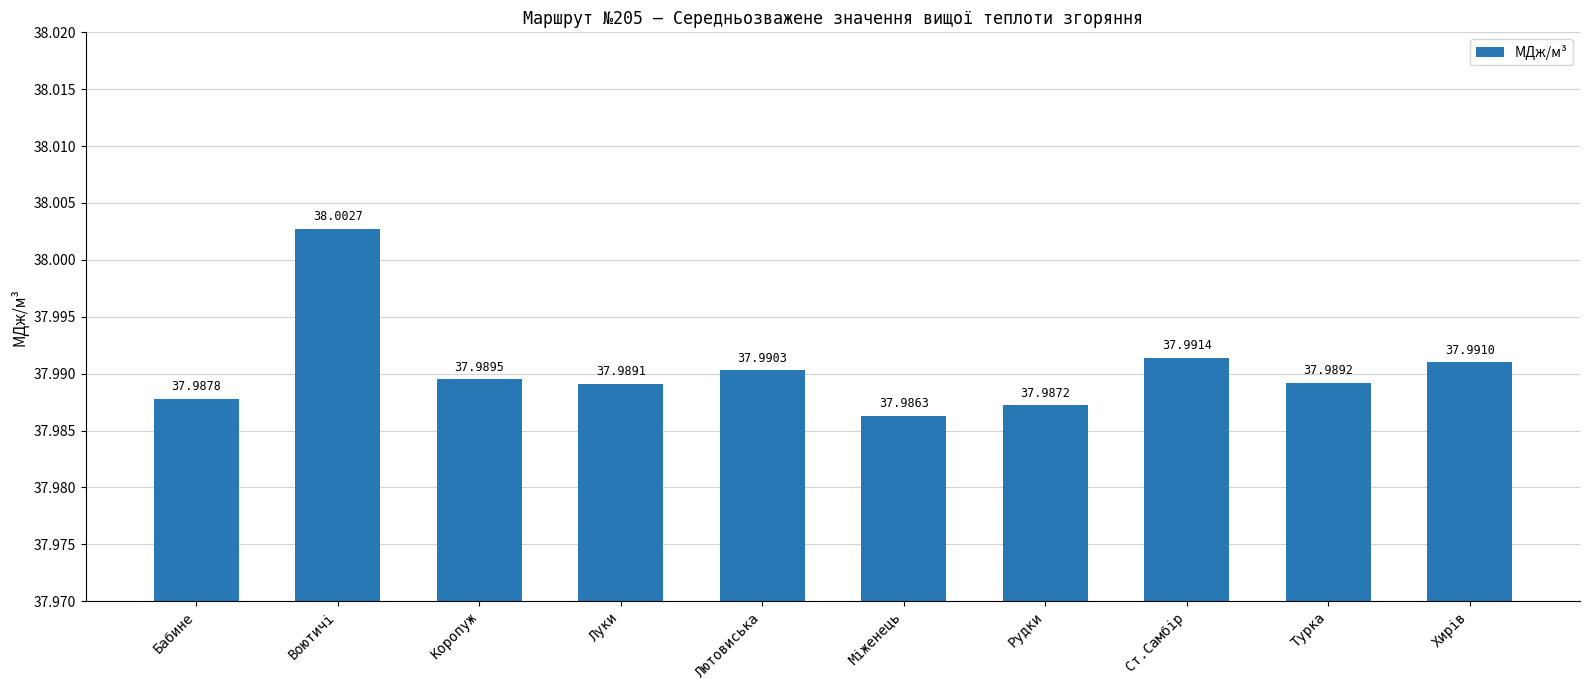

Does the chart contain any negative values?

No